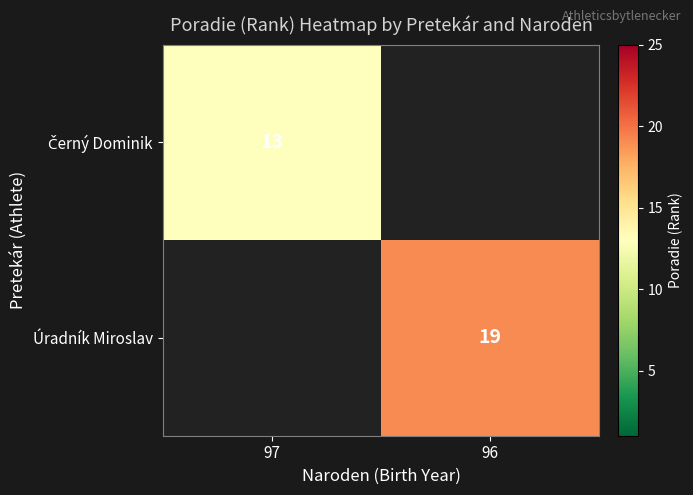

The Úradník Miroslav series shows 27 at 96. True or false?

False